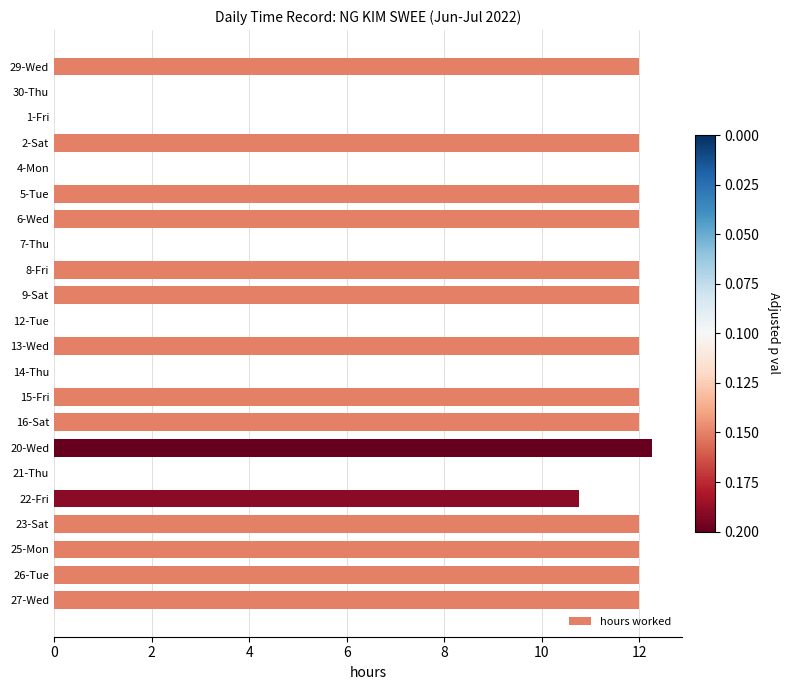

Is it true that the value at 6-Wed is 21.4?

False